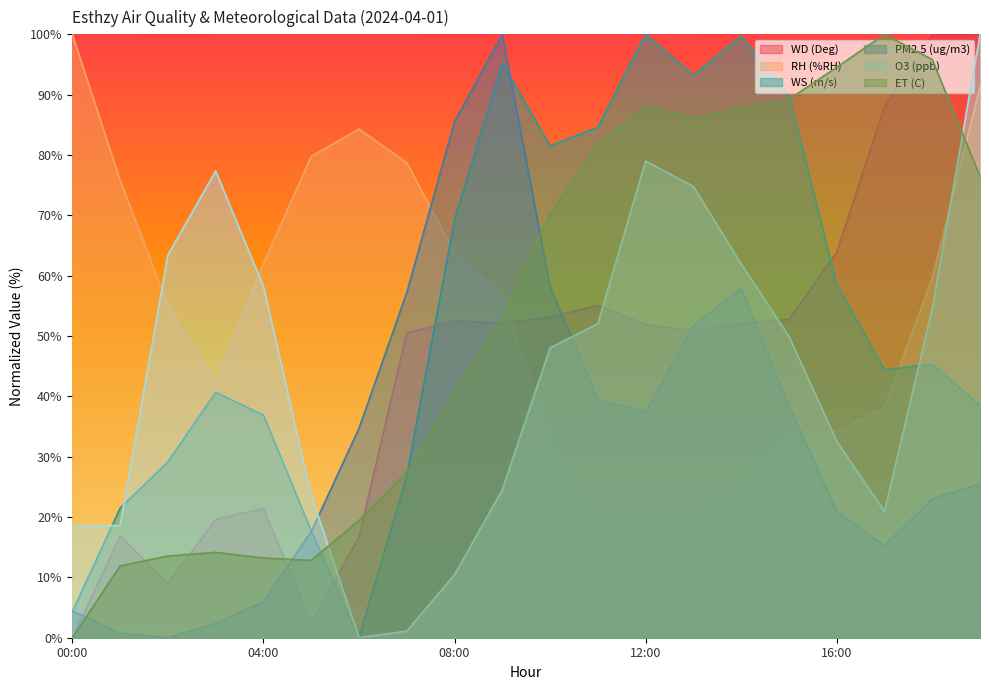

What is the difference between the maximum and minimum values in the ET (C) series?

100.0